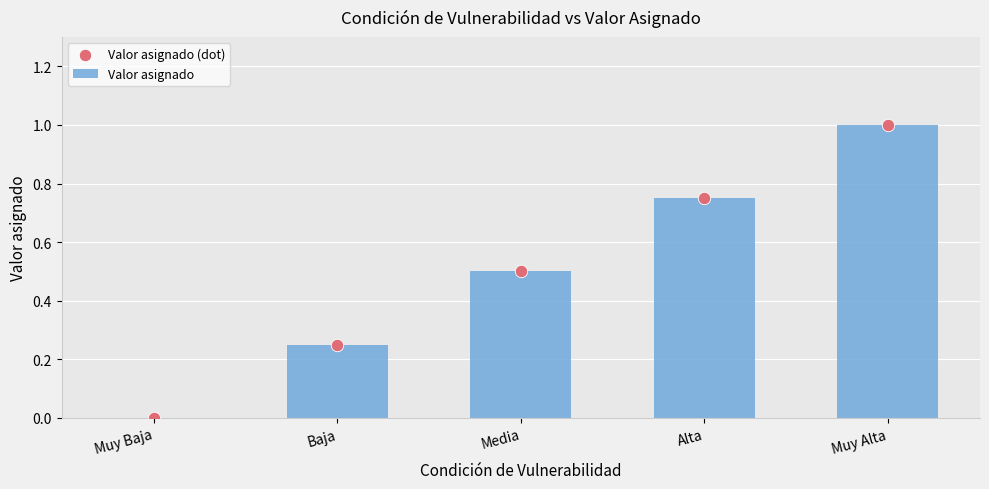

Which series reaches the maximum Y coordinate?

Valor asignado